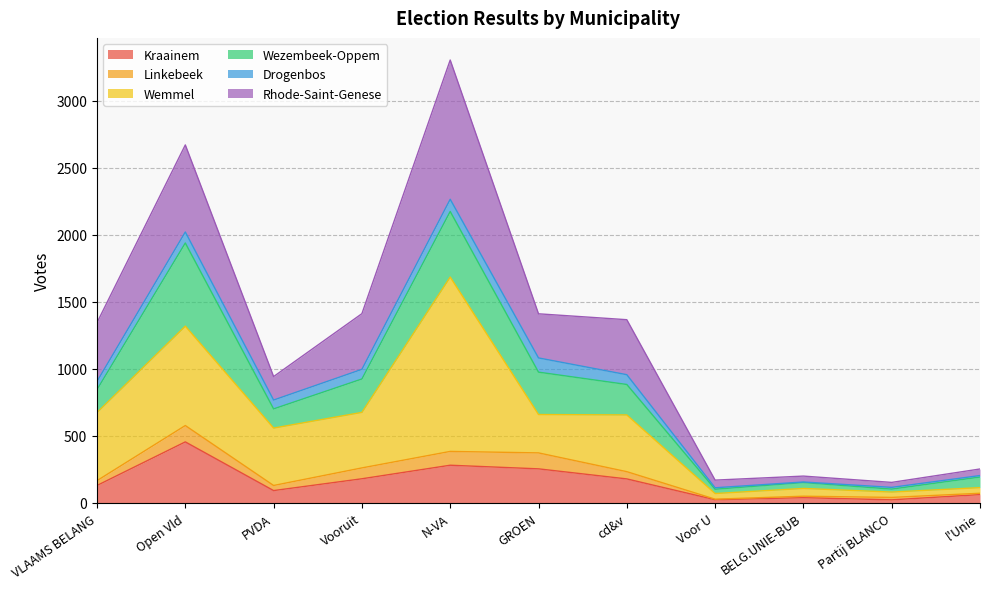

At which category is the sum across all series the highest?

N-VA